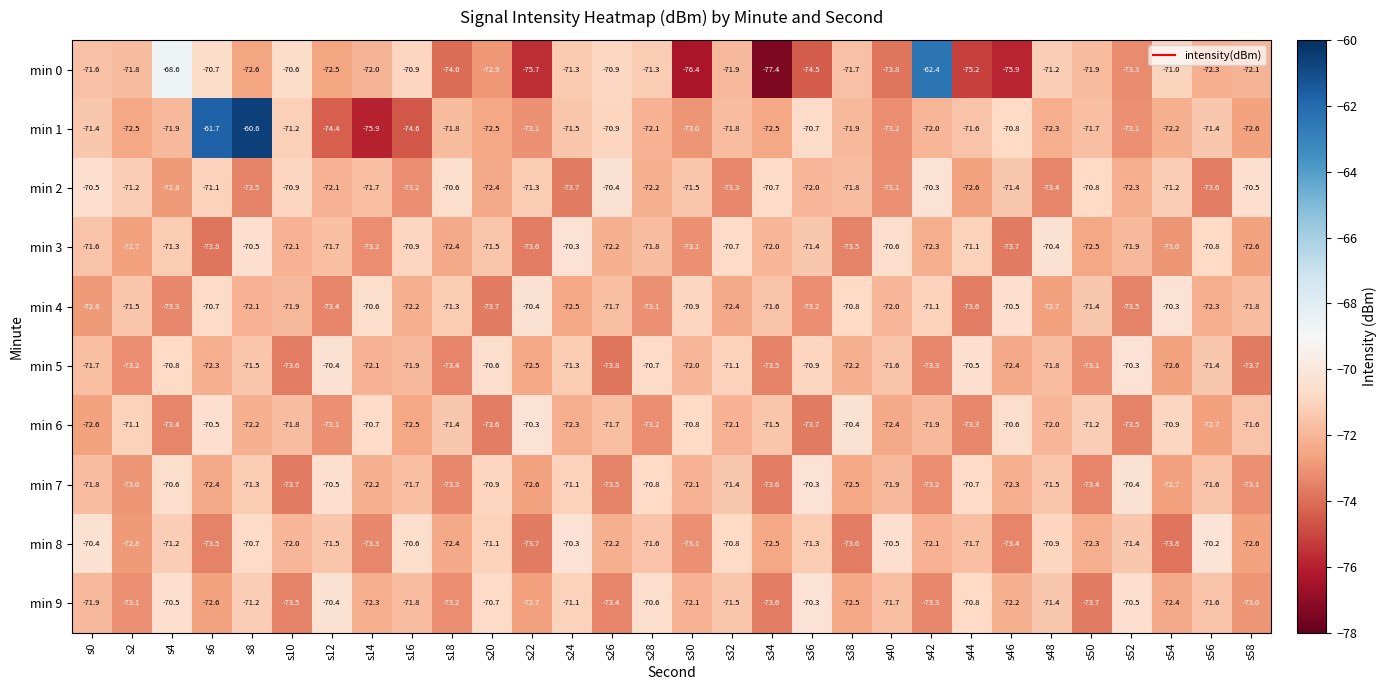

What is the difference between the maximum and minimum values in the min 6 series?

3.4